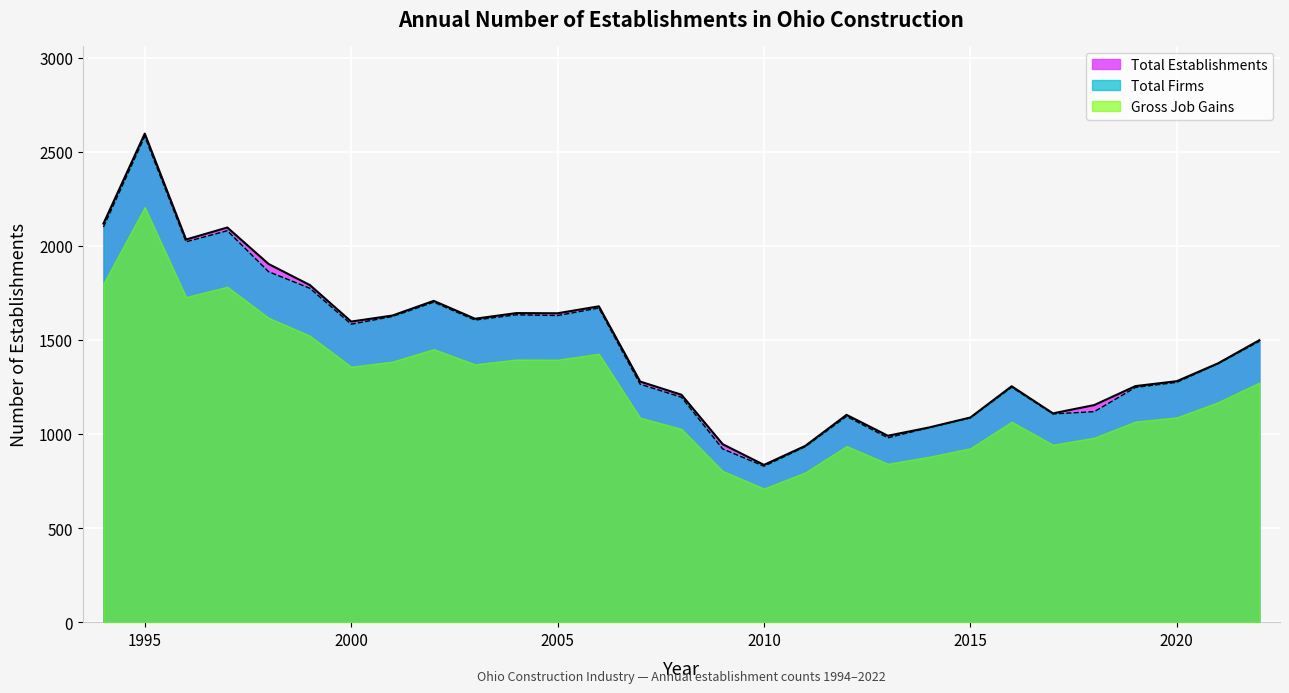

The value of Total Establishments at 2015 is 1089. True or false?

True